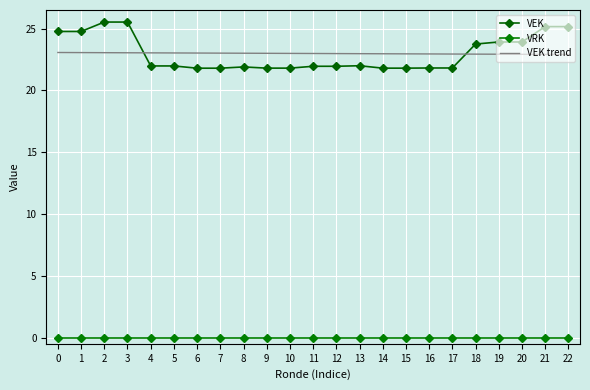

The VEK trend series shows 22901.9 at 22. True or false?

True